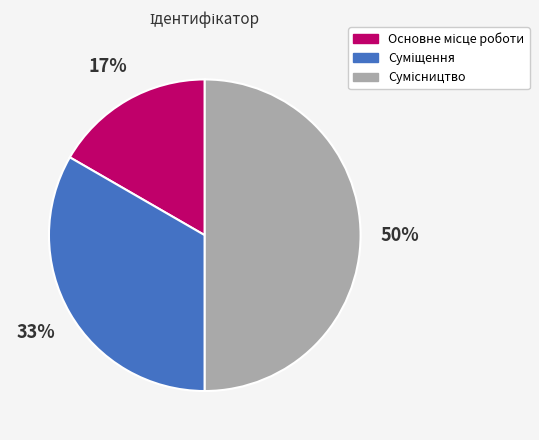

To the nearest percent, what is the average slice percentage?

33%